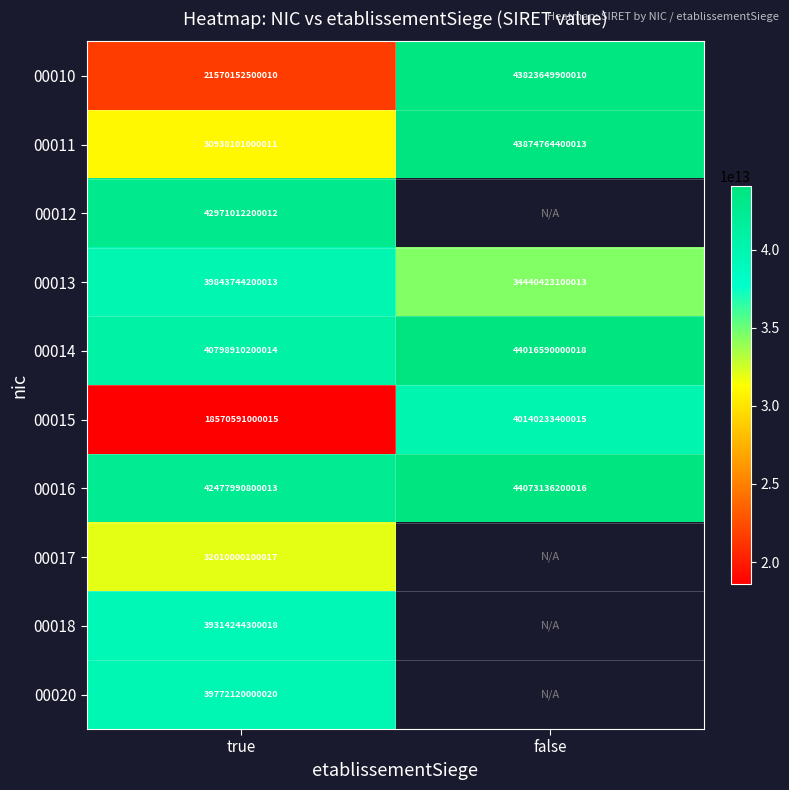

Rank the series at true from lowest to highest value.

00015, 00010, 00011, 00017, 00018, 00020, 00013, 00014, 00016, 00012